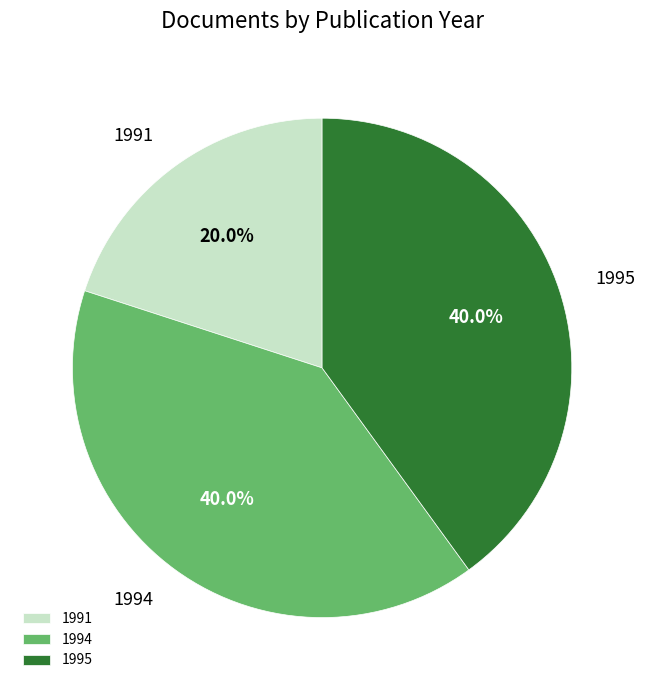

What is the ratio of the value at 1991 to the value at 1994?

0.5